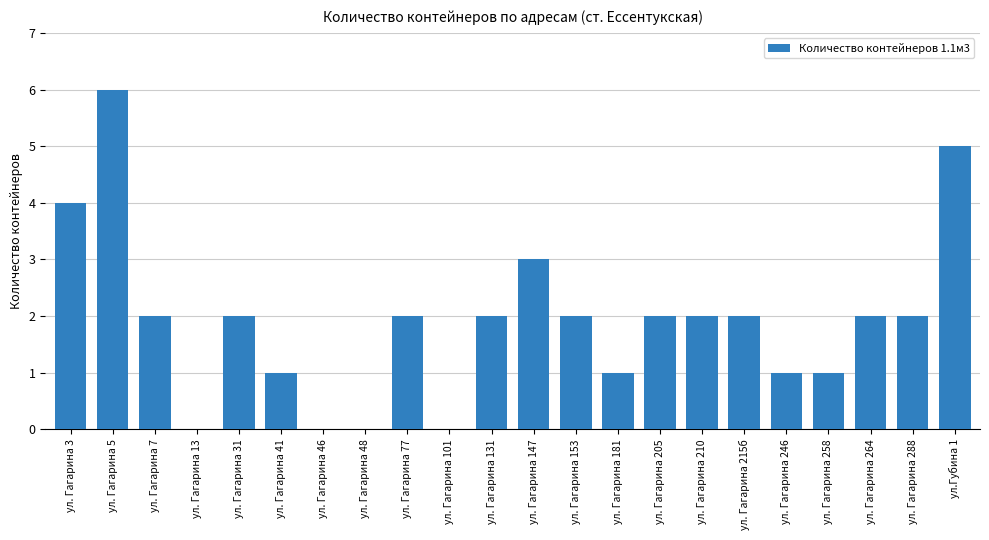

Reading left to right, list all the values displayed in this chart.

ул. Гагарина 3=4	ул. Гагарина 5=6	ул. Гагарина 7=2	ул. Гагарина 13=0	ул. Гагарина 31=2	ул. Гагарина 41=1	ул. Гагарина 46=0	ул. Гагарина 48=0	ул. Гагарина 77=2	ул. Гагарина 101=0	ул. Гагарина 131=2	ул. Гагарина 147=3	ул. Гагарина 153=2	ул. Гагарина 181=1	ул. Гагарина 205=2	ул. Гагарина 210=2	ул. Гагарина 215б=2	ул. Гагарина 246=1	ул. Гагарина 258=1	ул. Гагарина 264=2	ул. Гагарина 288=2	ул.Губина 1=5